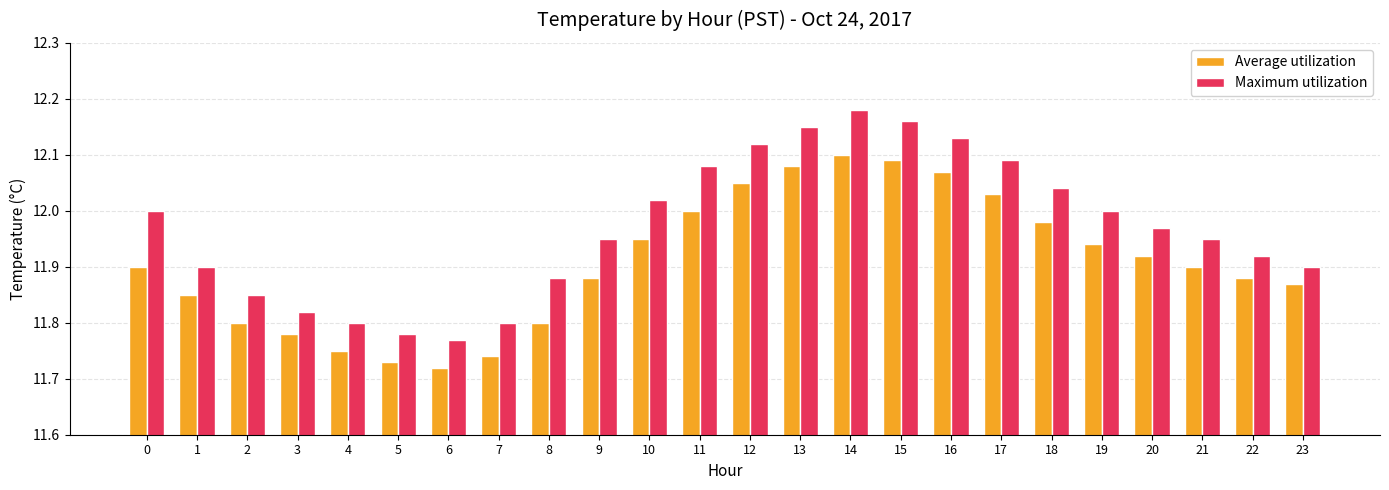

Which series has the widest spread of values?

Maximum utilization